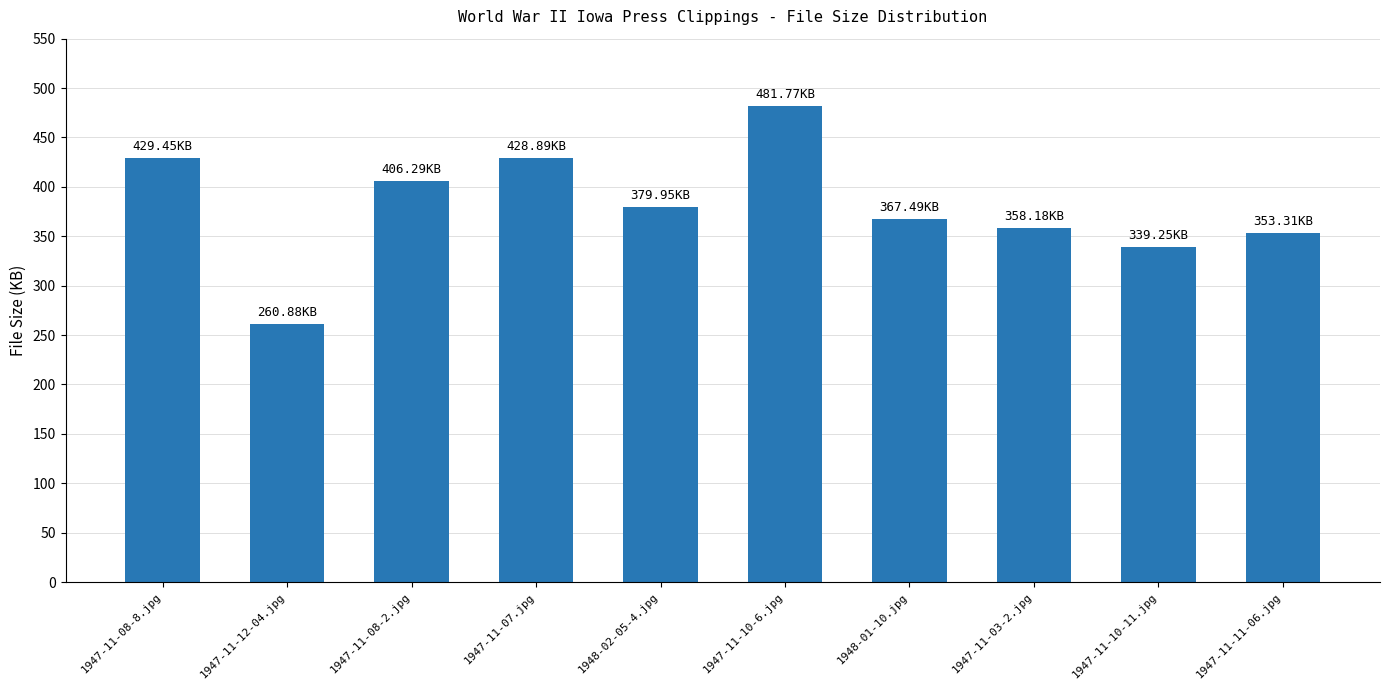

Are the bars grouped side by side (vs. stacked)?

No